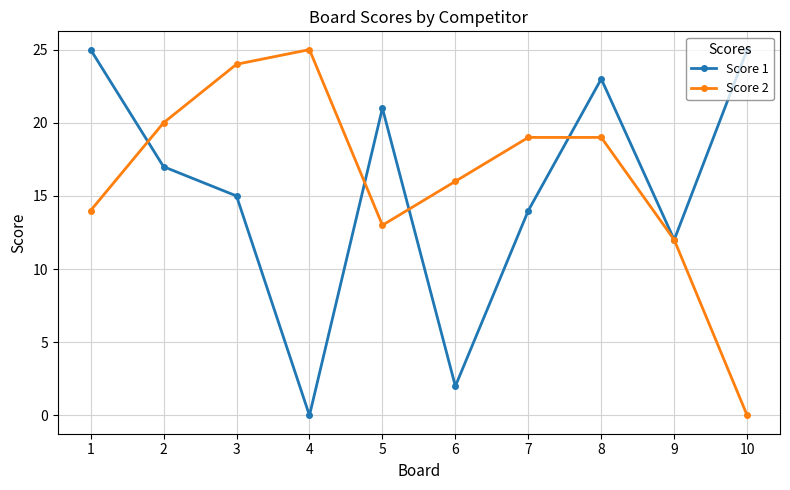

How many distinct data groups are displayed?

2